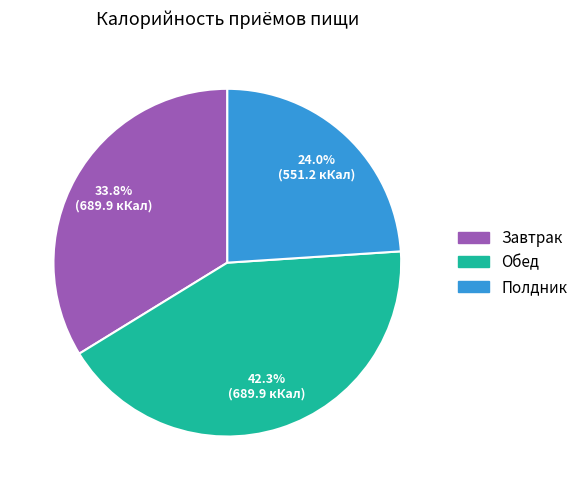

Approximately how many times larger is the value at Полдник compared to Завтрак?

0.7